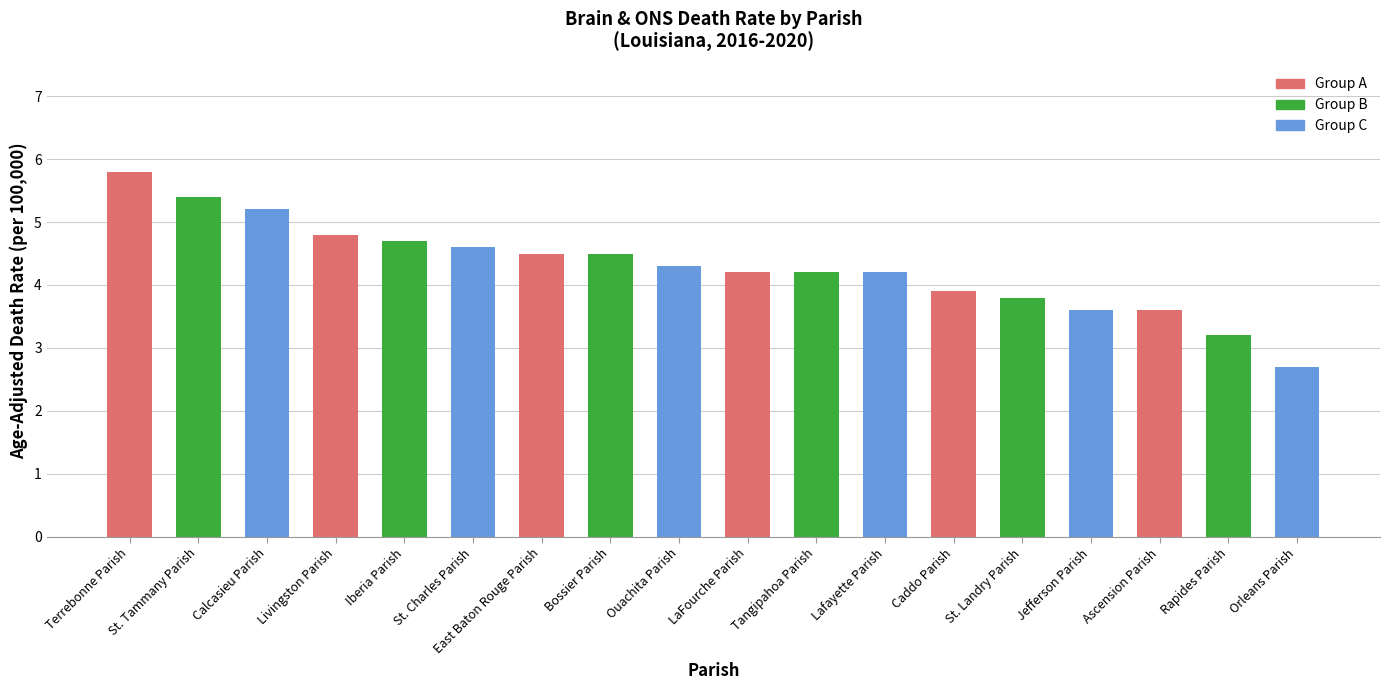

What position from the right is Calcasieu Parish?

16